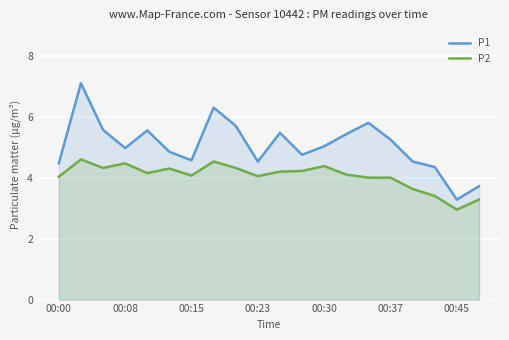

Does the chart display data point markers on the line(s)?

No